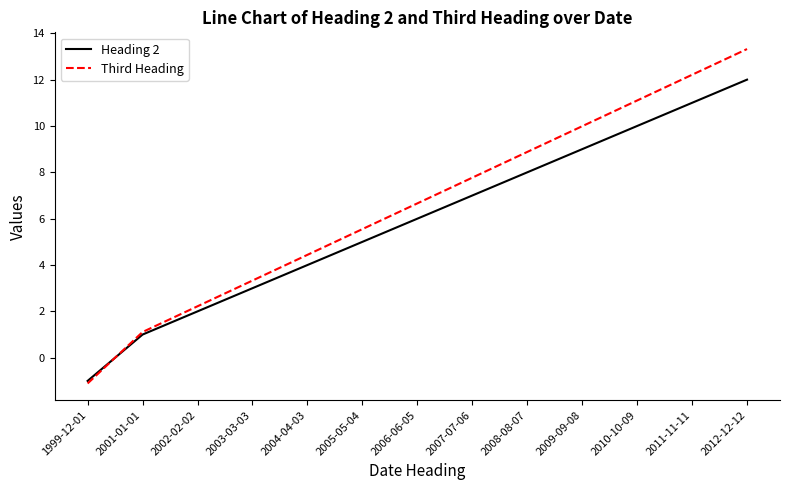

What is the difference between the second highest and minimum values in the Third Heading series?

13.3